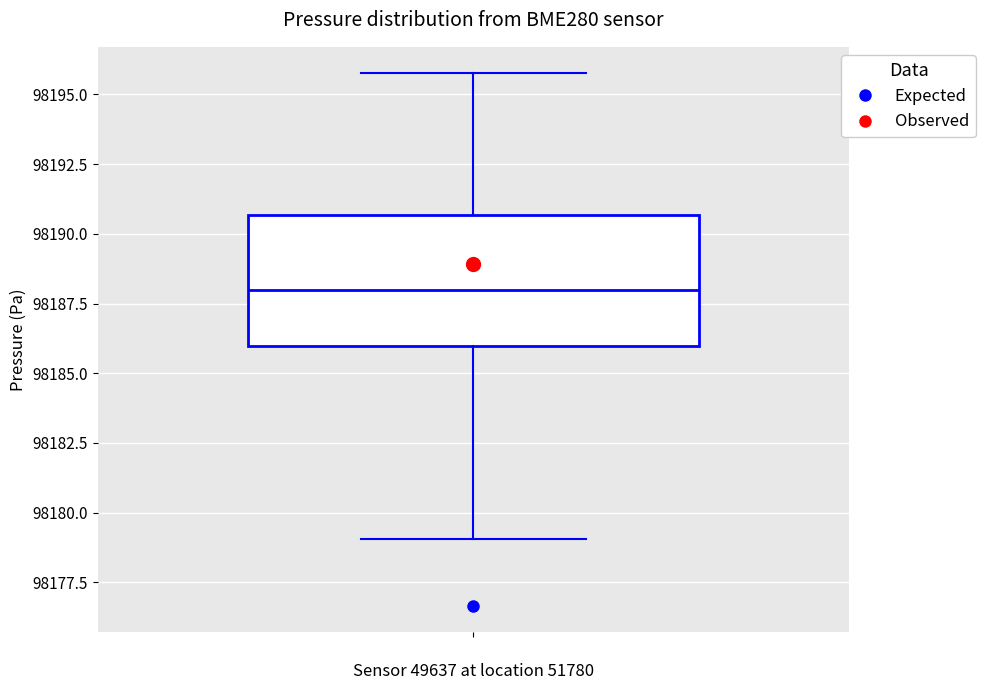

Where does the median line of the box sit on the y-axis? The values are not printed on the chart, so give them approximately, as read against the axis.

98188.0